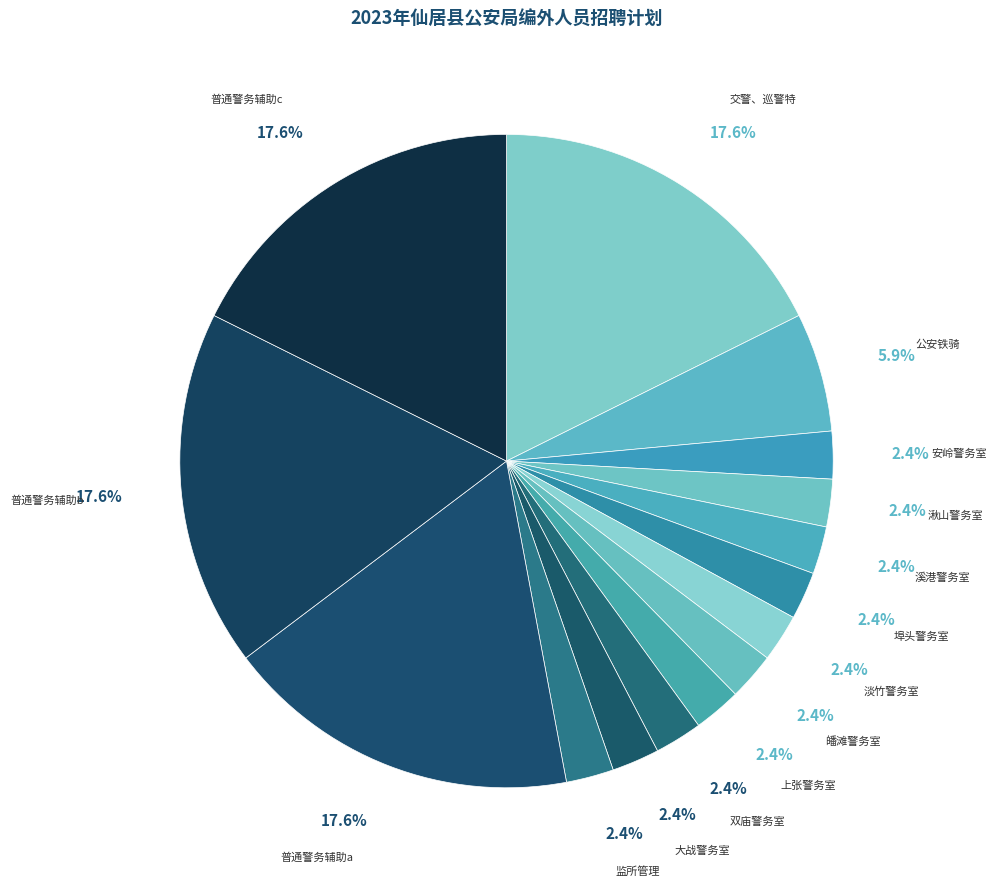

Between 淡竹警务室 and 公安铁骑, which is larger?

公安铁骑